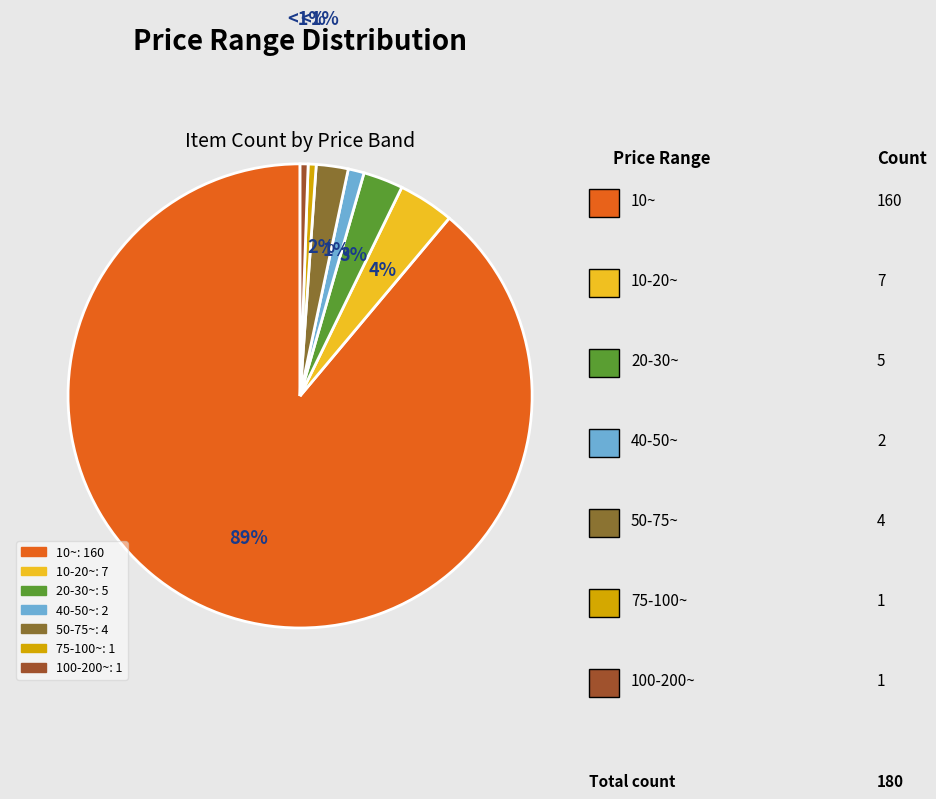

What is the majority slice?

10~